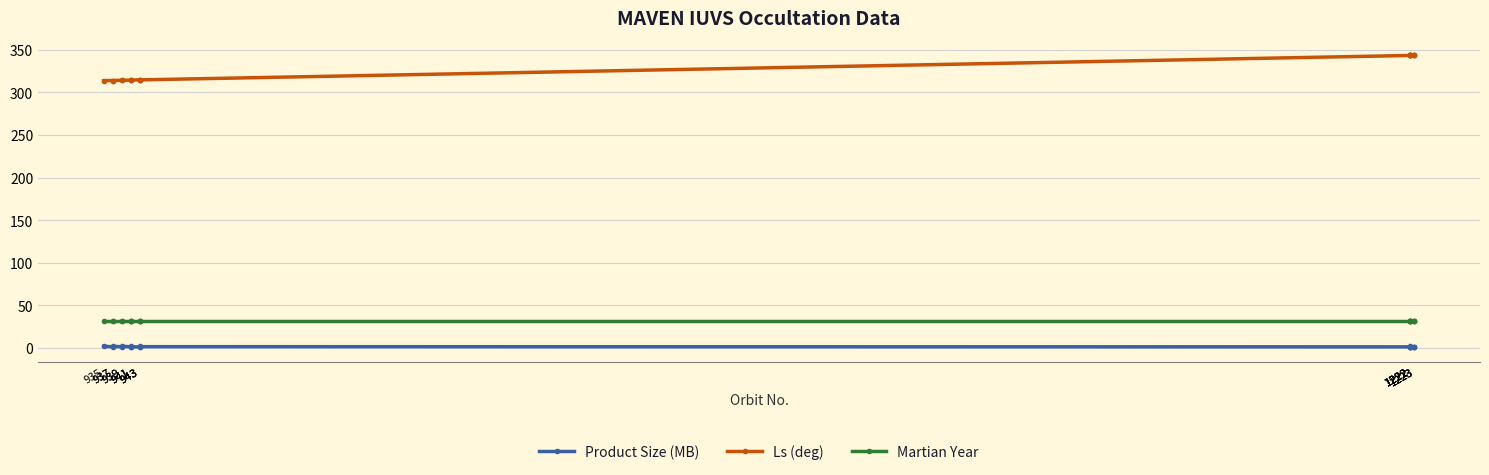

Is it true that Product Size (MB) equals 1.6 at 1222?

True